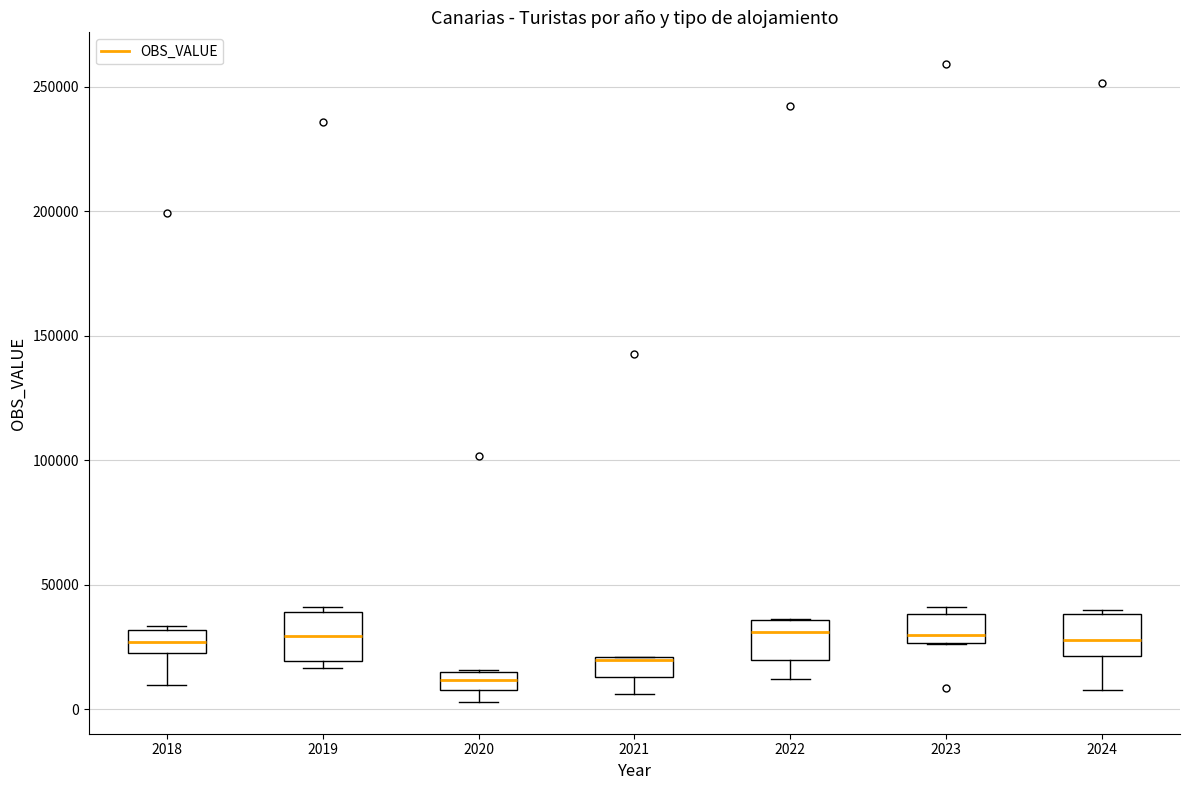

Where is the upper edge of the box at x = 2022 on the y-axis? The values are not printed on the chart, so give them approximately, as read against the axis.

35000